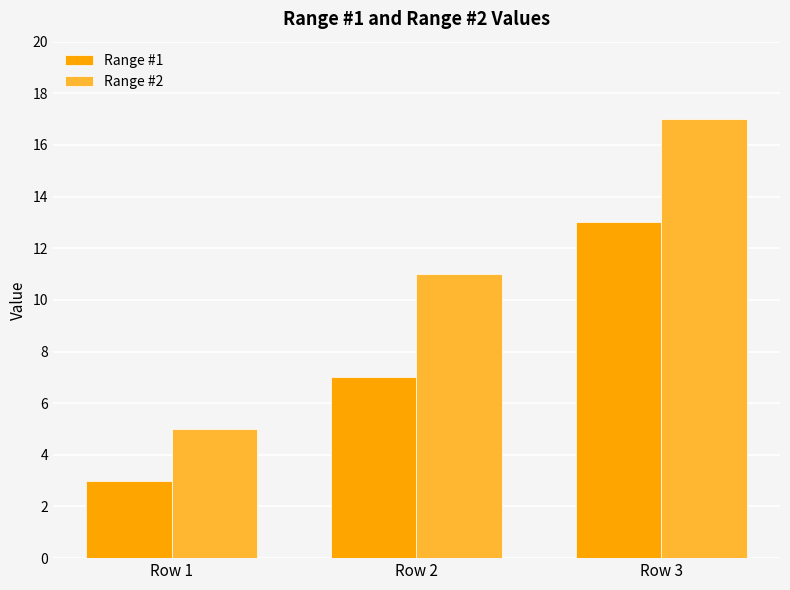

What is the spread (max minus min) of values at Row 2?

4